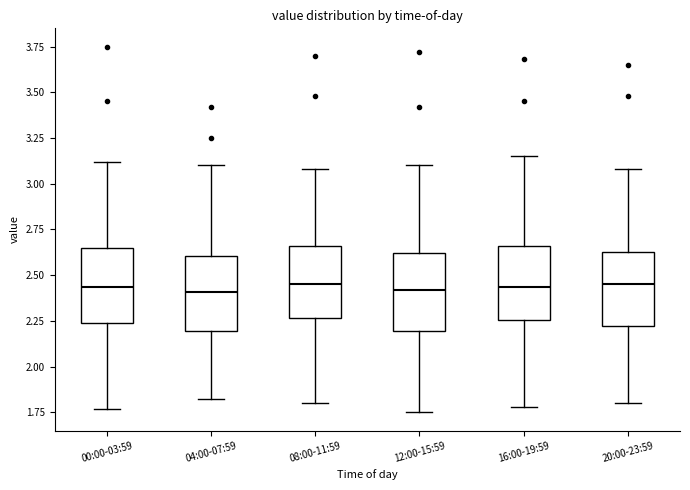

Reading left to right, read every box against the y-axis: the position of its median line, the range the box covers, and the ends of its whiskers. The values are not printed on the chart, so give them approximately, as read against the axis.

00:00-03:59: median 2.45, box 2.25 to 2.65, whiskers 1.75 to 3.10
04:00-07:59: median 2.40, box 2.20 to 2.60, whiskers 1.80 to 3.10
08:00-11:59: median 2.45, box 2.25 to 2.65, whiskers 1.80 to 3.10
12:00-15:59: median 2.40, box 2.20 to 2.60, whiskers 1.75 to 3.10
16:00-19:59: median 2.45, box 2.25 to 2.65, whiskers 1.80 to 3.15
20:00-23:59: median 2.45, box 2.20 to 2.65, whiskers 1.80 to 3.10